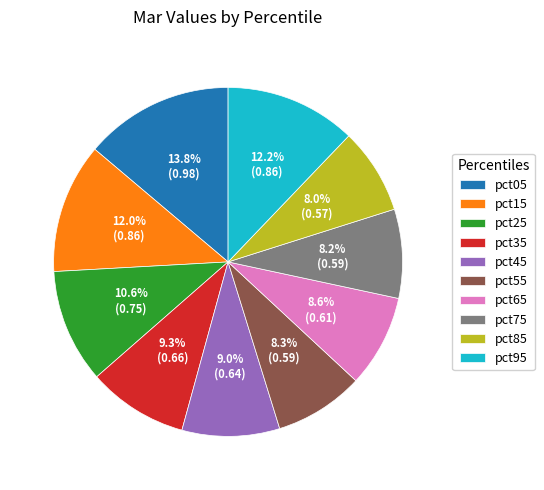

Does pct55 account for over 50% of the chart?

No